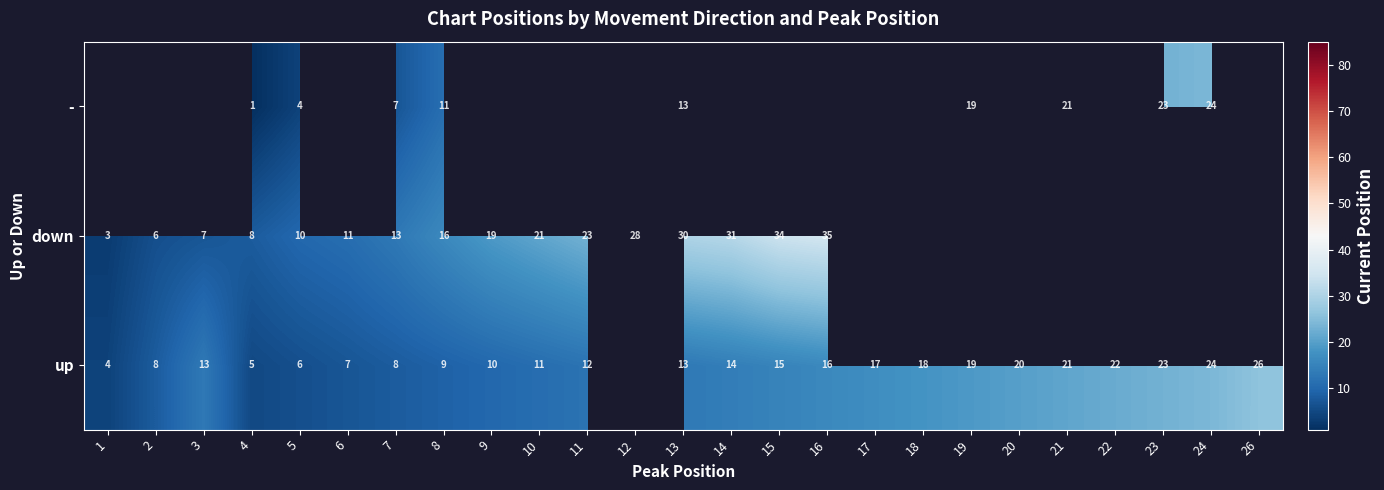

The - series shows 11 at 19. True or false?

False